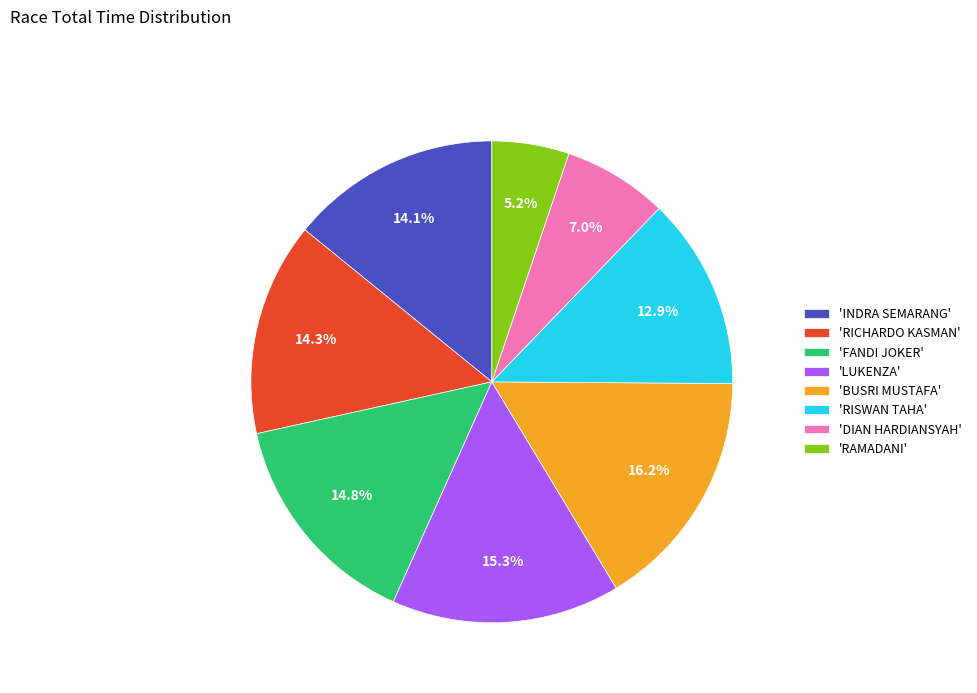

To the nearest percent, what is the average slice percentage?

12%